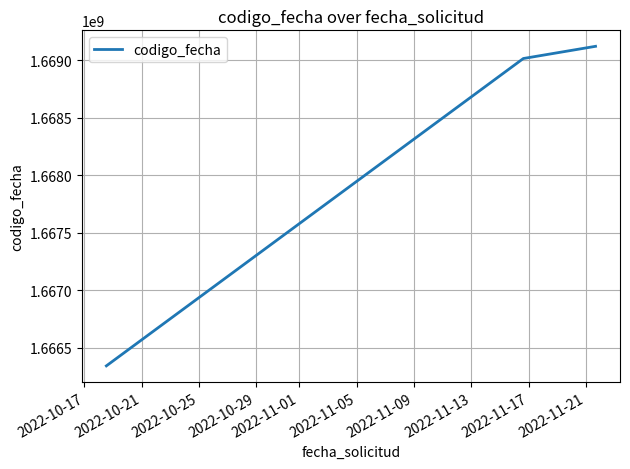

What is the greatest value displayed?

1669119537